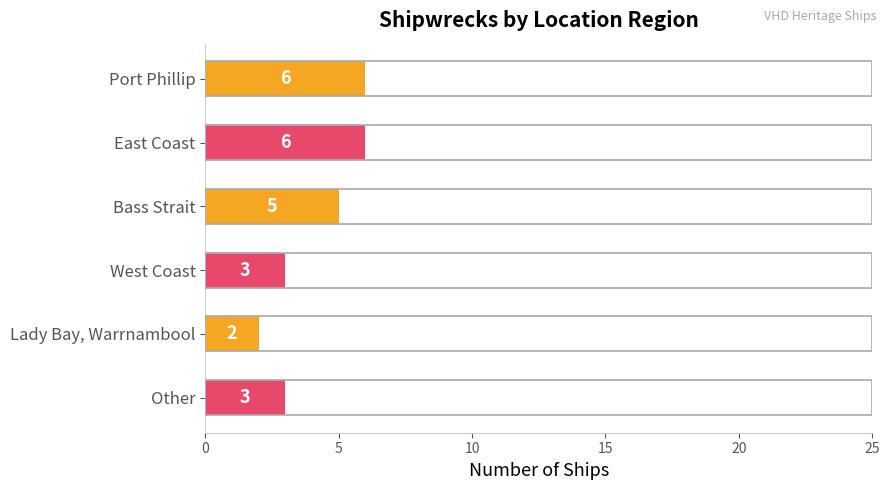

How many values are between 3 and 6?

5